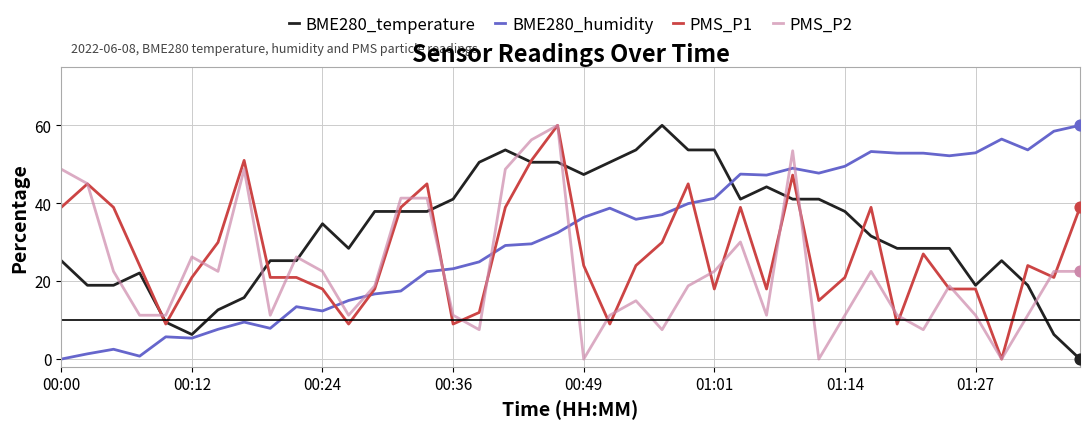

Which series ends up on top after the final intersection of PMS_P2 and BME280_temperature?

PMS_P2